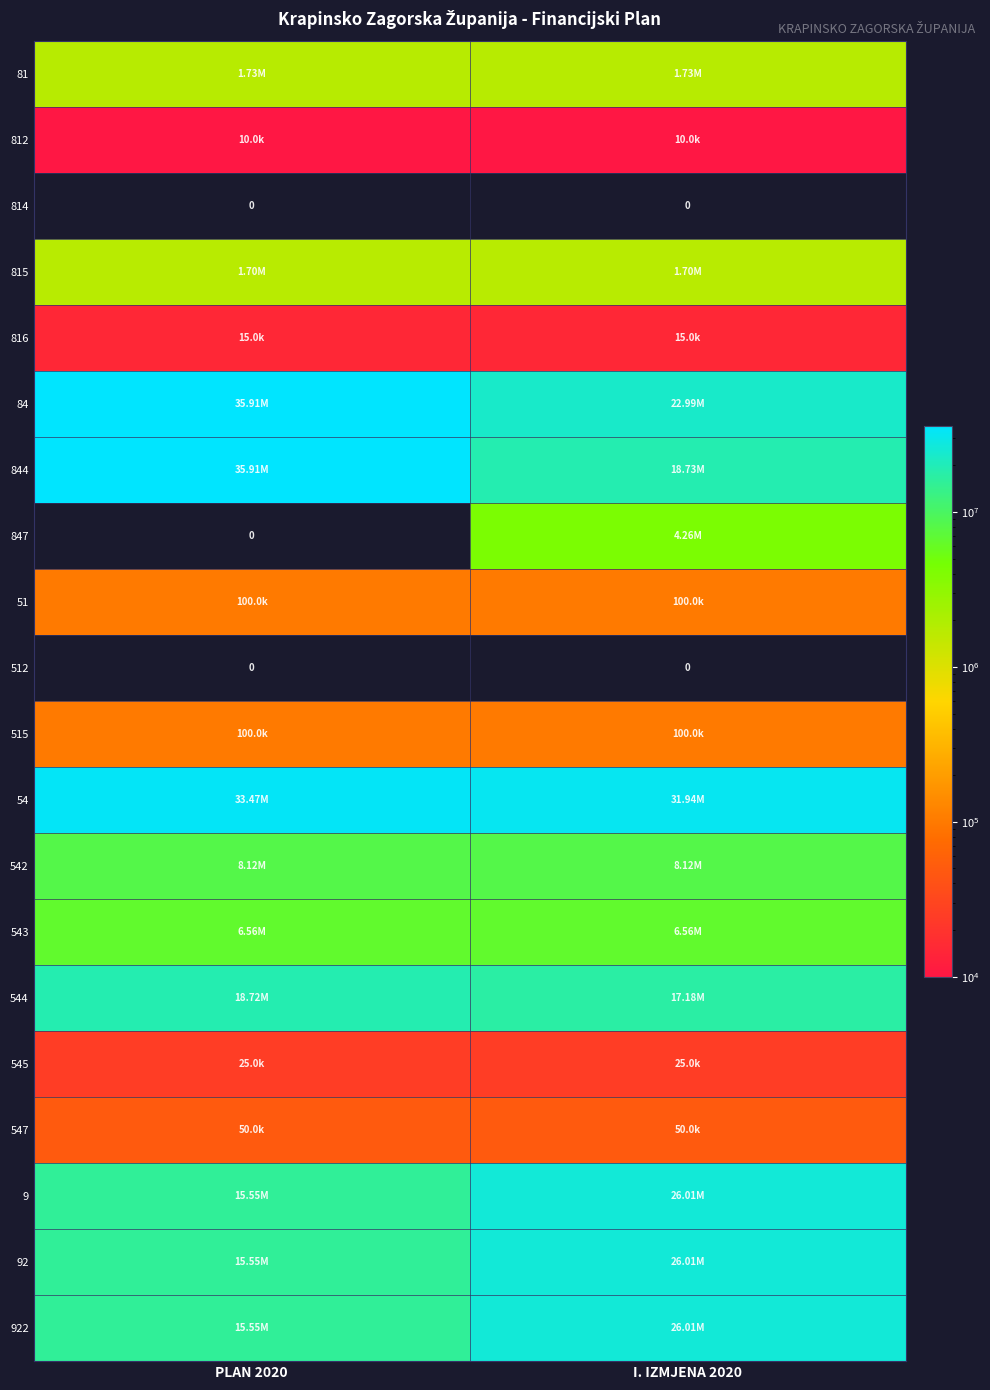

List the series in order of their peak value, highest first.

84, 844, 54, 9, 92, 922, 544, 542, 543, 847, 81, 815, 51, 515, 547, 545, 816, 812, 814, 512